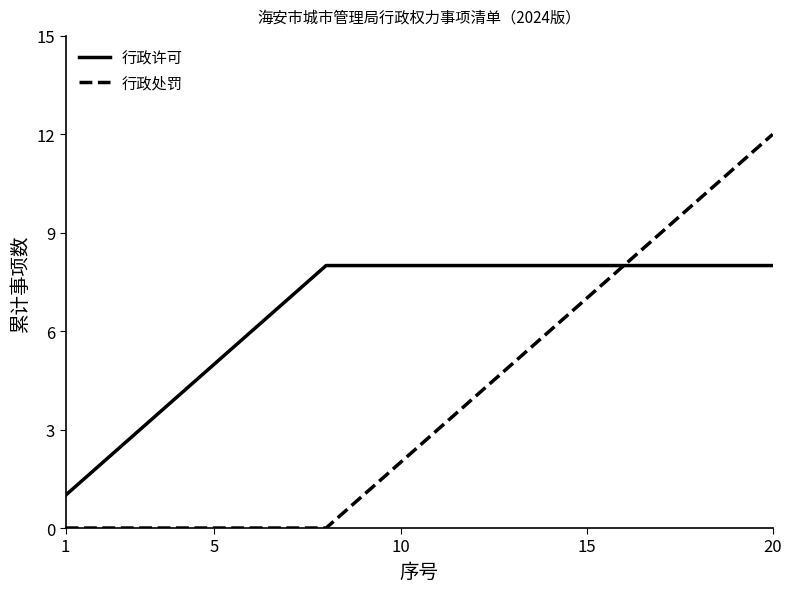

What is the difference between the maximum and minimum values in the 行政许可 series?

7